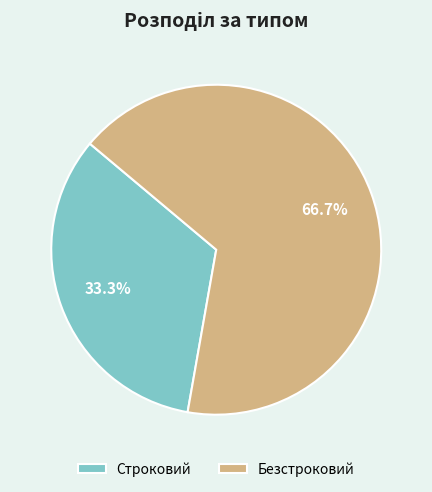

What is the smallest slice in the pie chart?

Строковий